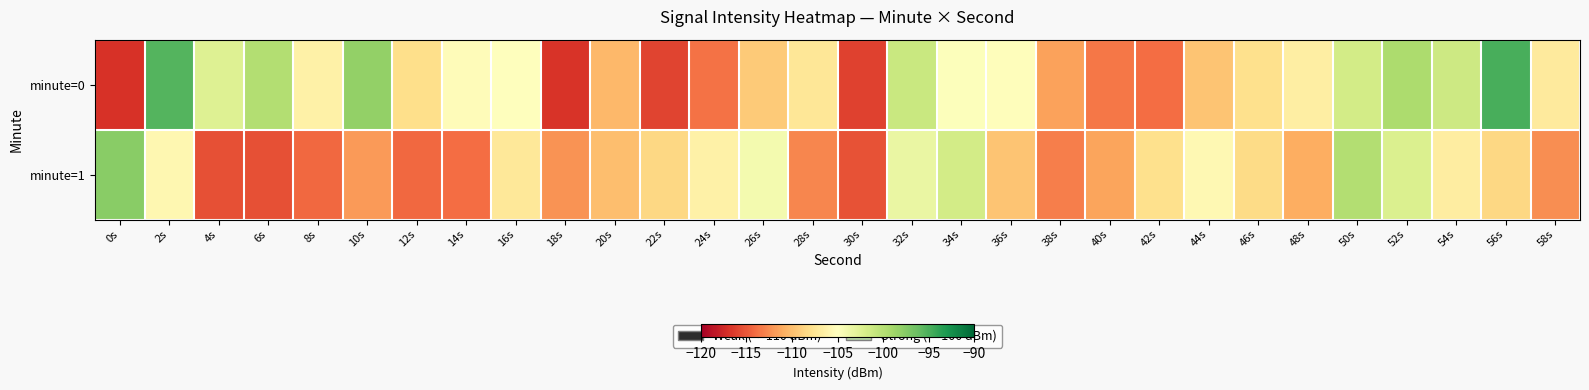

What is the greatest value displayed?

-94.9